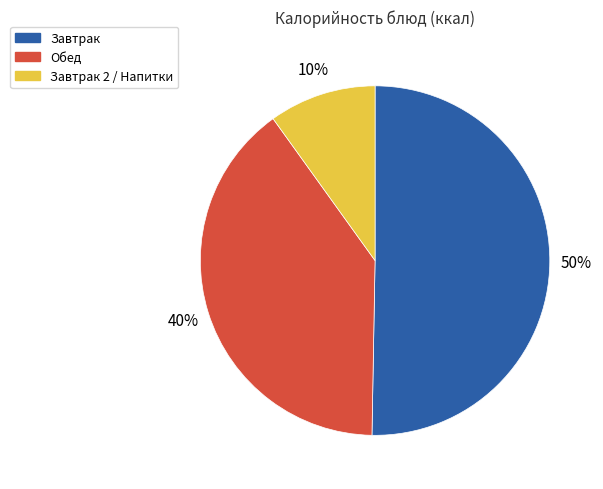

To the nearest percent, what is the difference between the largest and smallest slice percentages?

40%